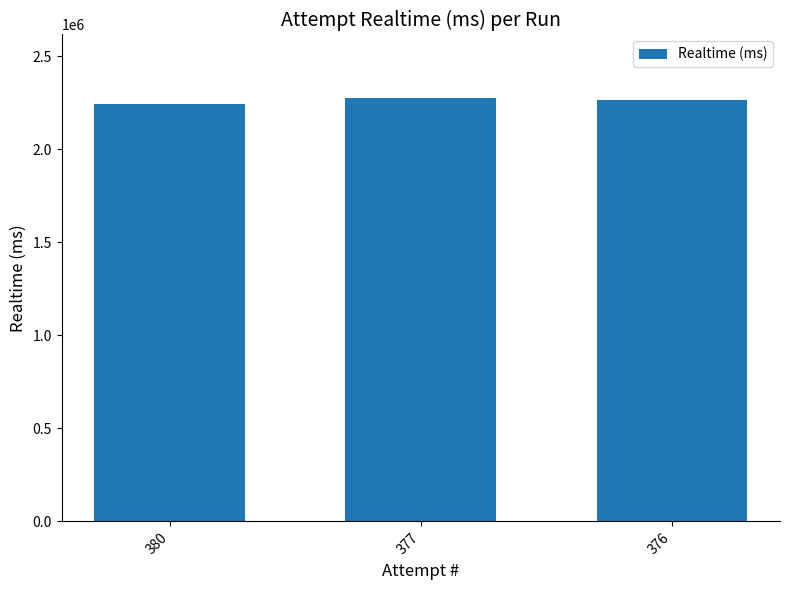

What is the maximum value shown in the chart?

2276631